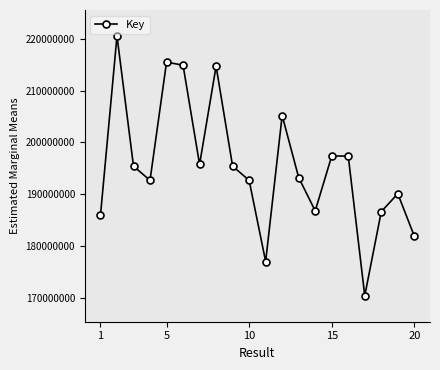

What is the greatest value displayed?

220516218